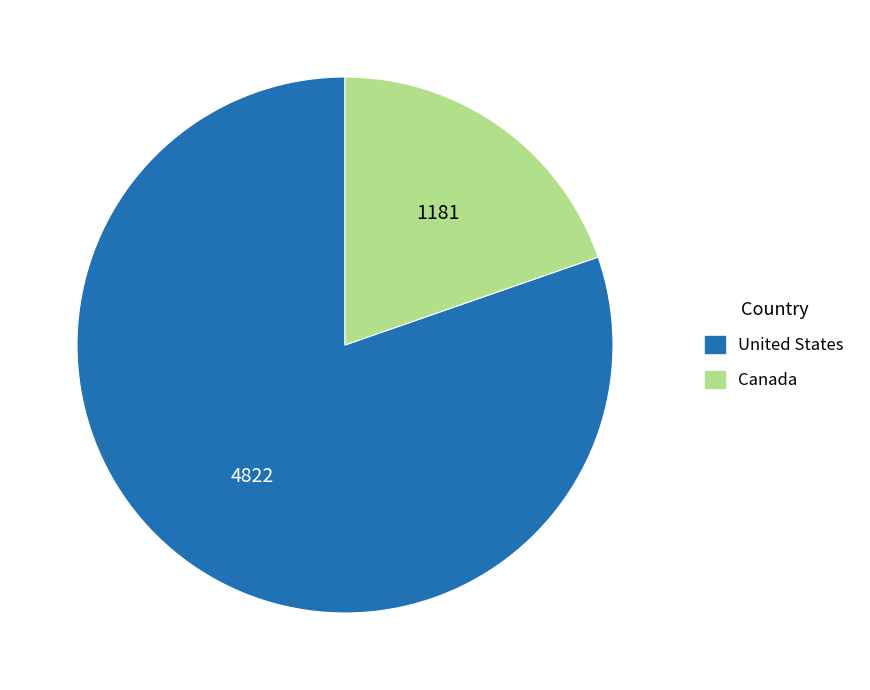

What is the smallest slice in the pie chart?

Canada